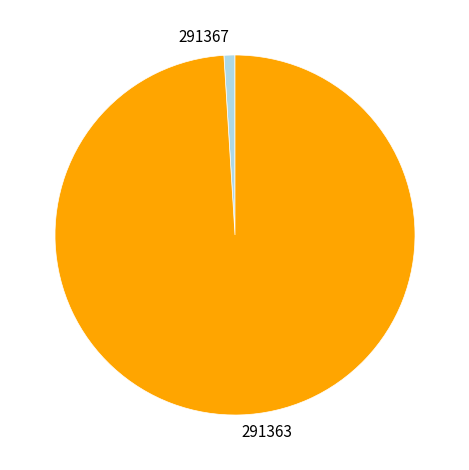

Combined, do 291367 and 291363 account for over 50%?

Yes